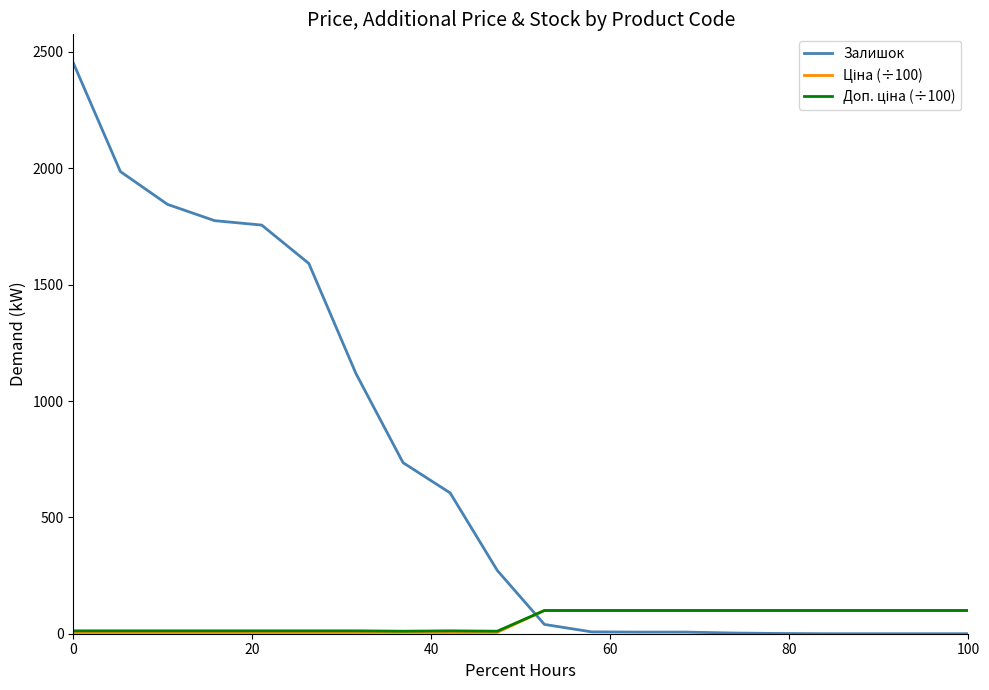

Which series has the largest total across all categories?

Залишок